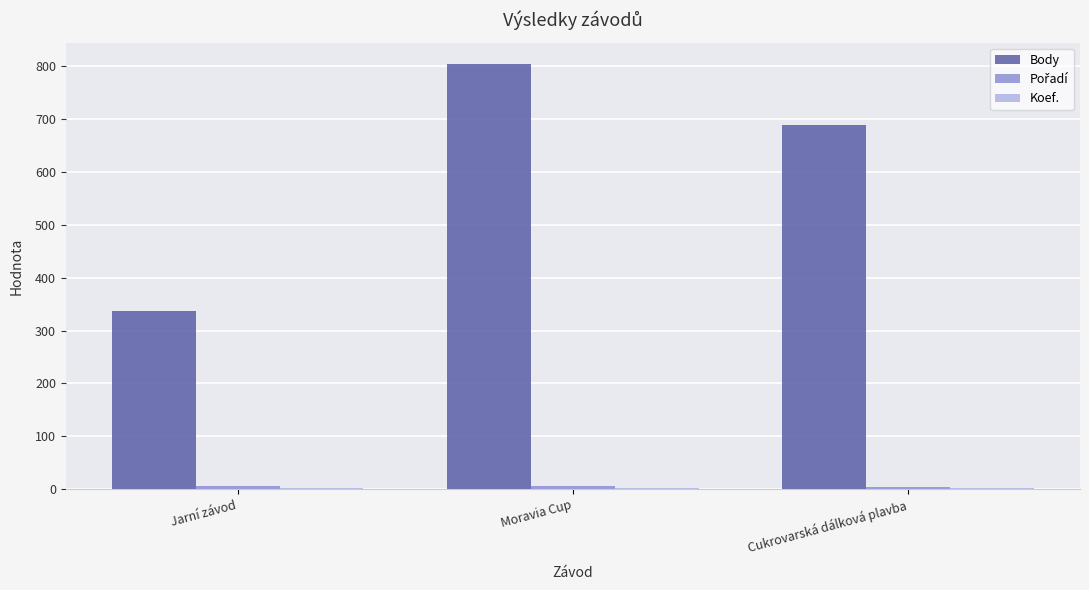

The value of Body at Jarní závod is 336. True or false?

True